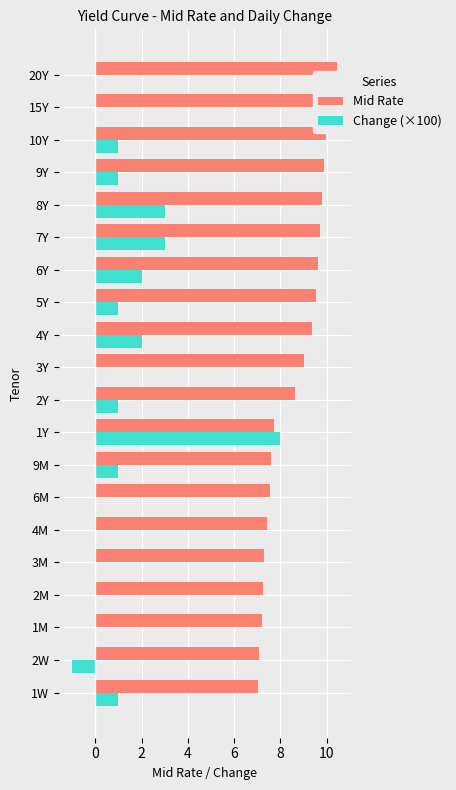

Is it true that Mid Rate equals 9.4 at 4Y?

True